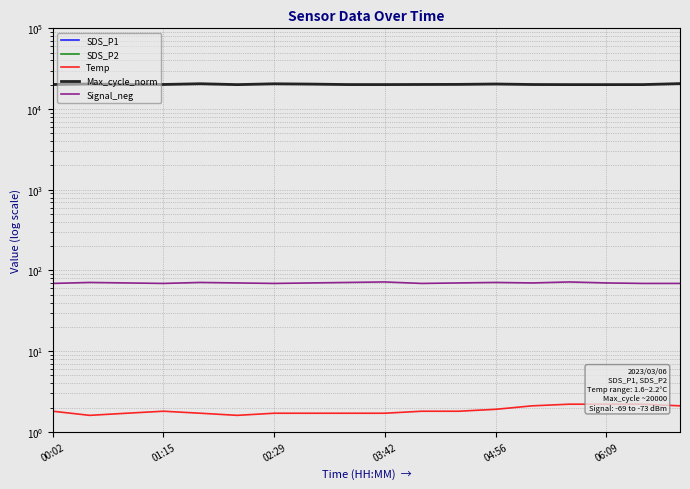

What is the average value of the Signal_neg series?

70.1